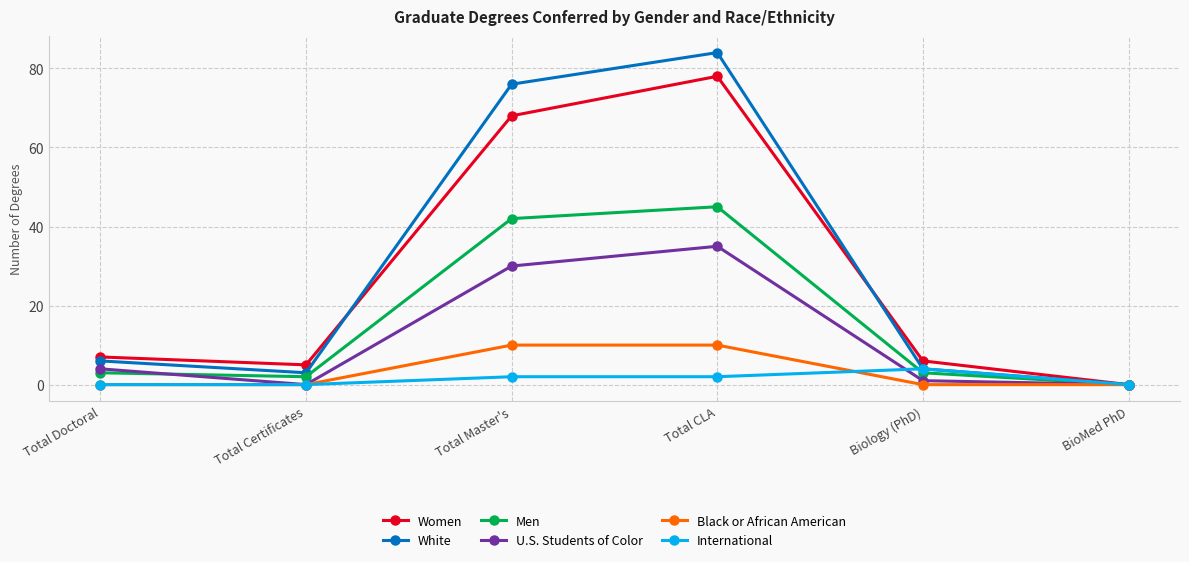

Reading left to right, what are all the values shown in this chart?

Women: 7	5	68	78	6	0
White: 6	3	76	84	4	0
Men: 3	2	42	45	3	0
U.S. Students of Color: 4	0	30	35	1	0
Black or African American: 0	0	10	10	0	0
International: 0	0	2	2	4	0